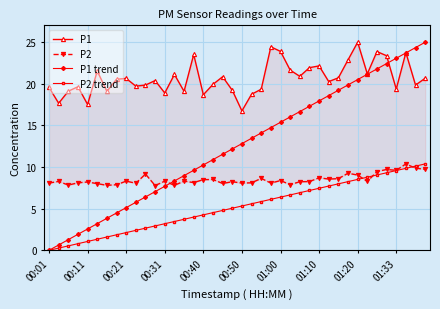

True or false: P2 and P1 intersect in this chart.

False